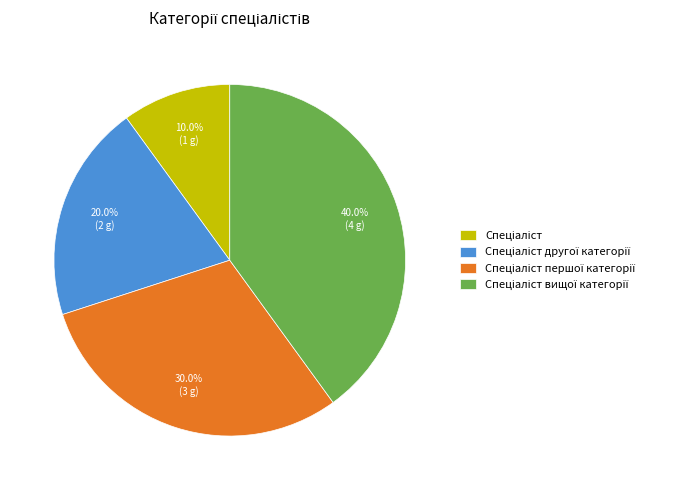

Does any single category account for the majority?

No